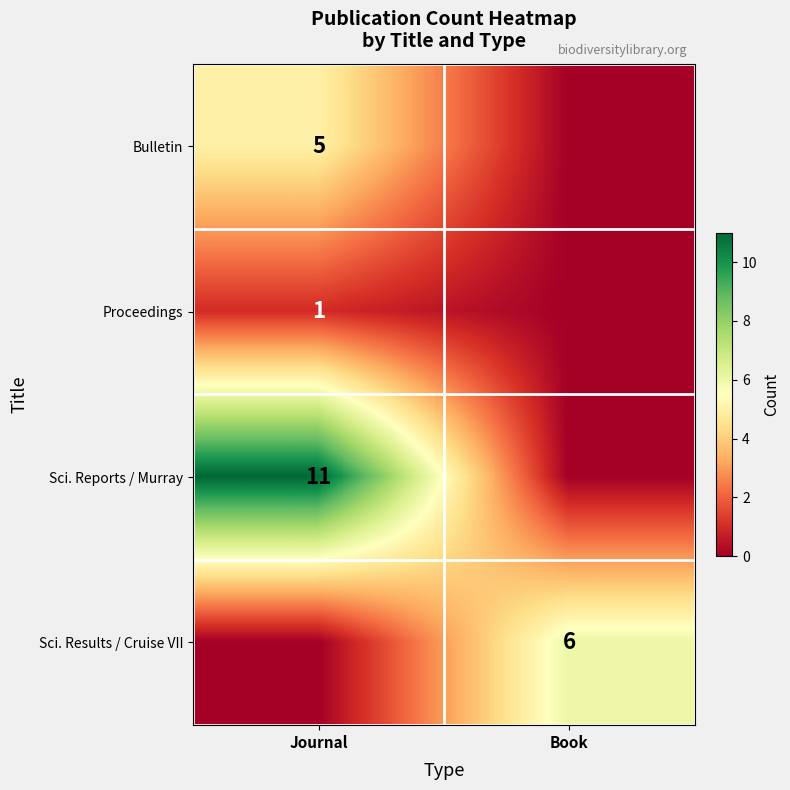

Which has a higher value, Book or Journal?

Journal